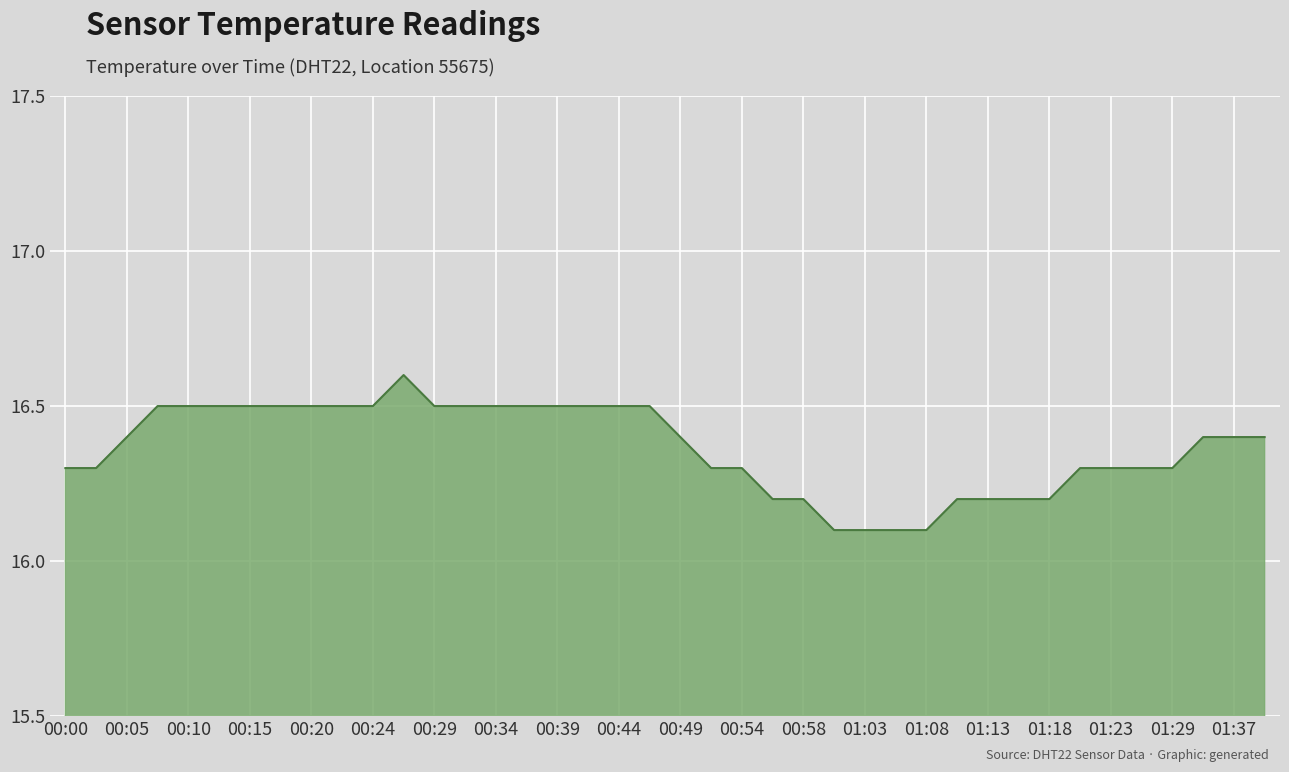

What is the difference between the maximum and minimum values?

0.5